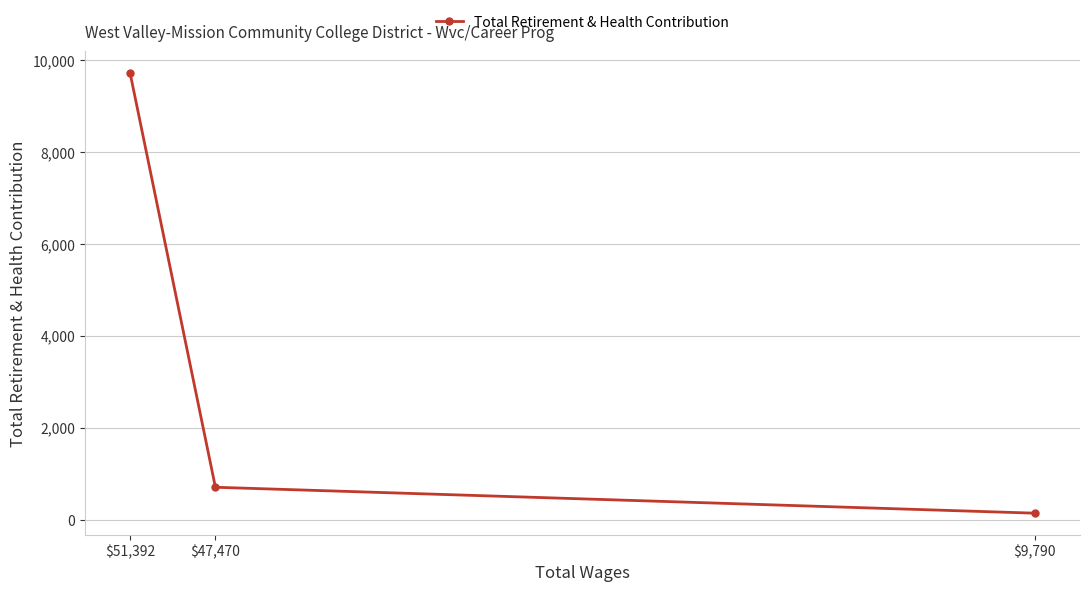

What is the label of the 2nd point from the right?

$47,470